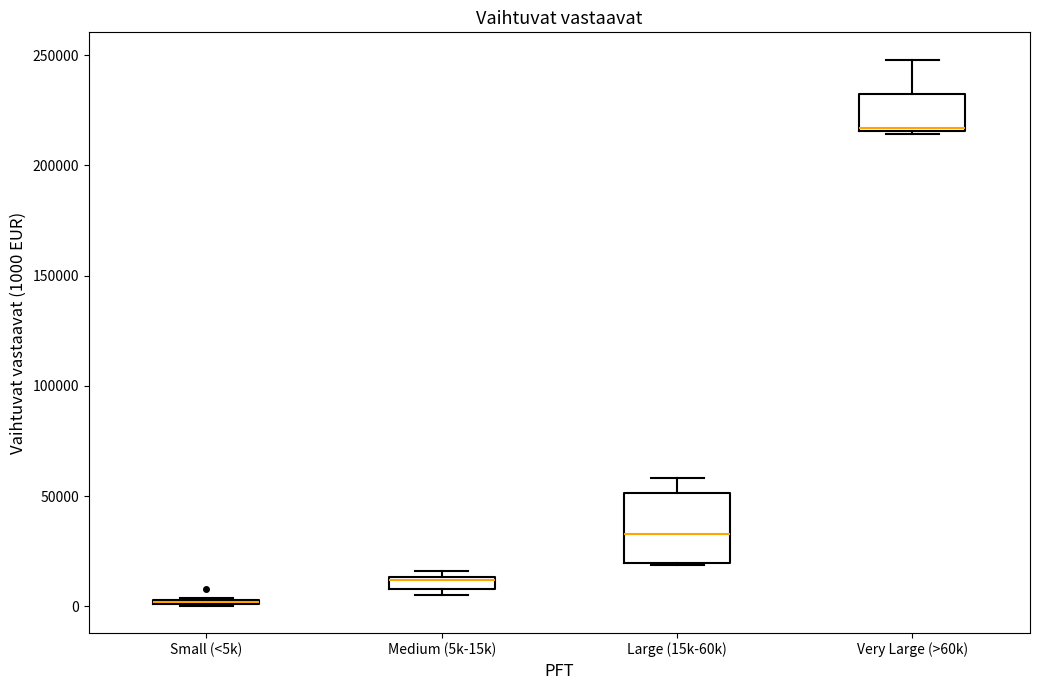

Which box is the tallest, from its lower edge to its upper edge?

Large (15k-60k)